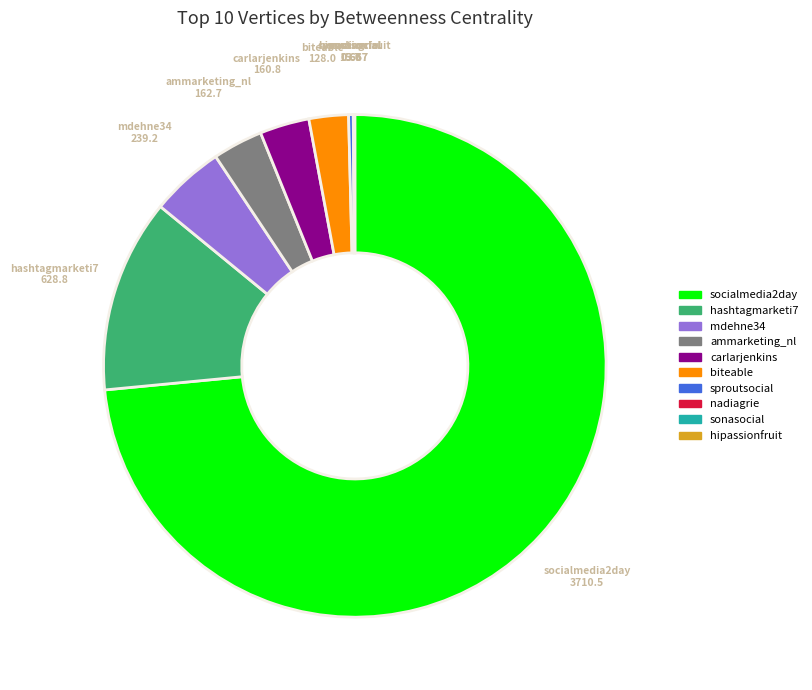

Is it true that ammarketing_nl is 14% of the pie?

False